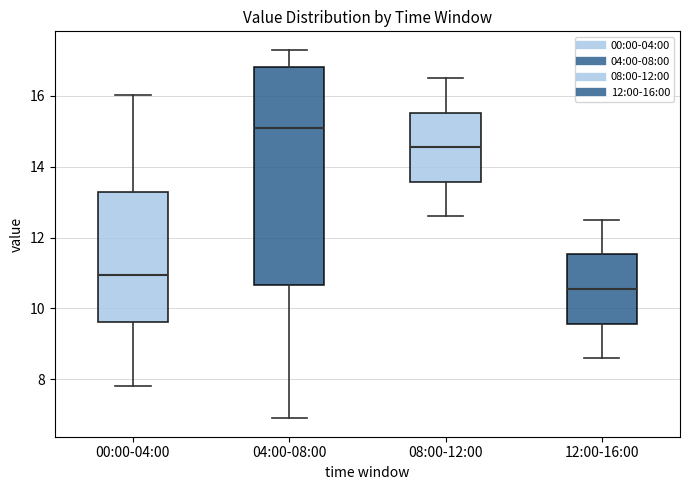

Where does the upper whisker of the box for 00:00-04:00 end on the y-axis? The values are not printed on the chart, so give them approximately, as read against the axis.

16.0